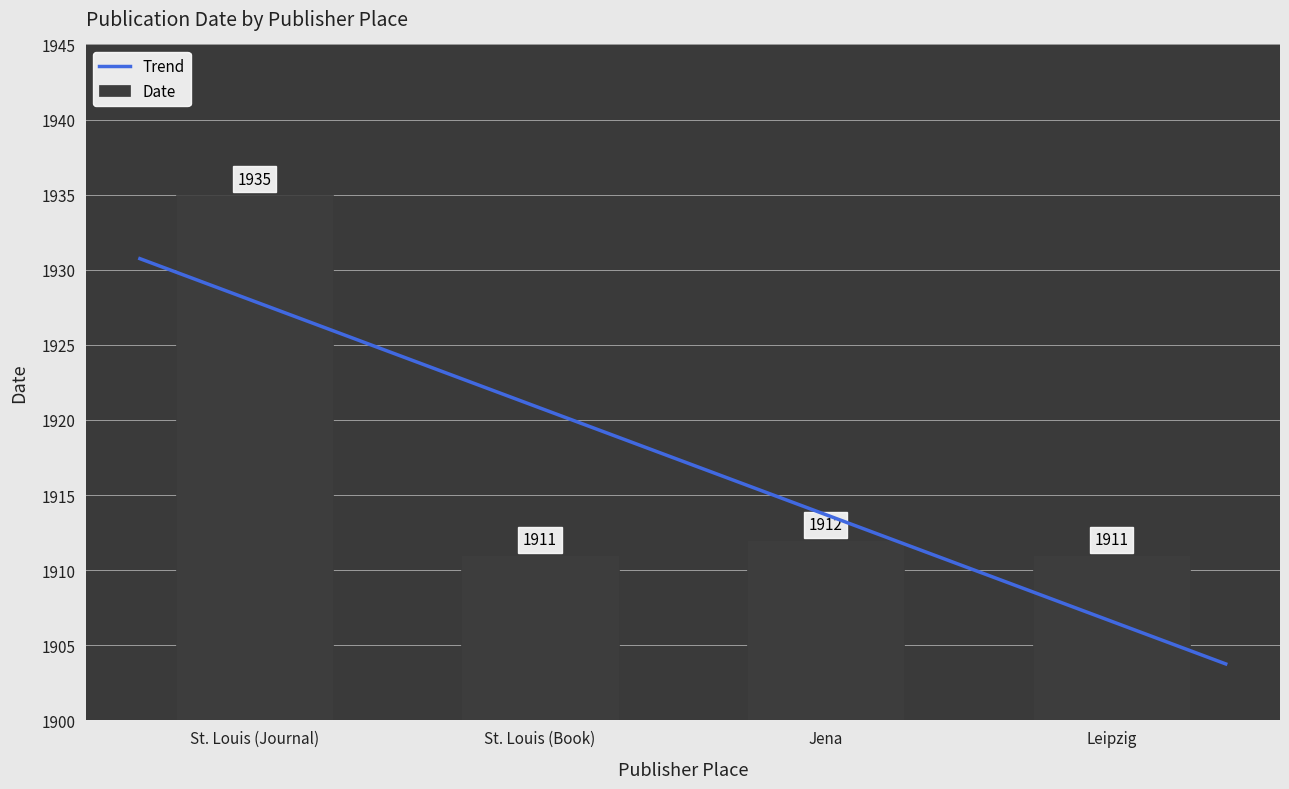

List the labels in order of value, smallest first.

St. Louis (Book), Leipzig, Jena, St. Louis (Journal)